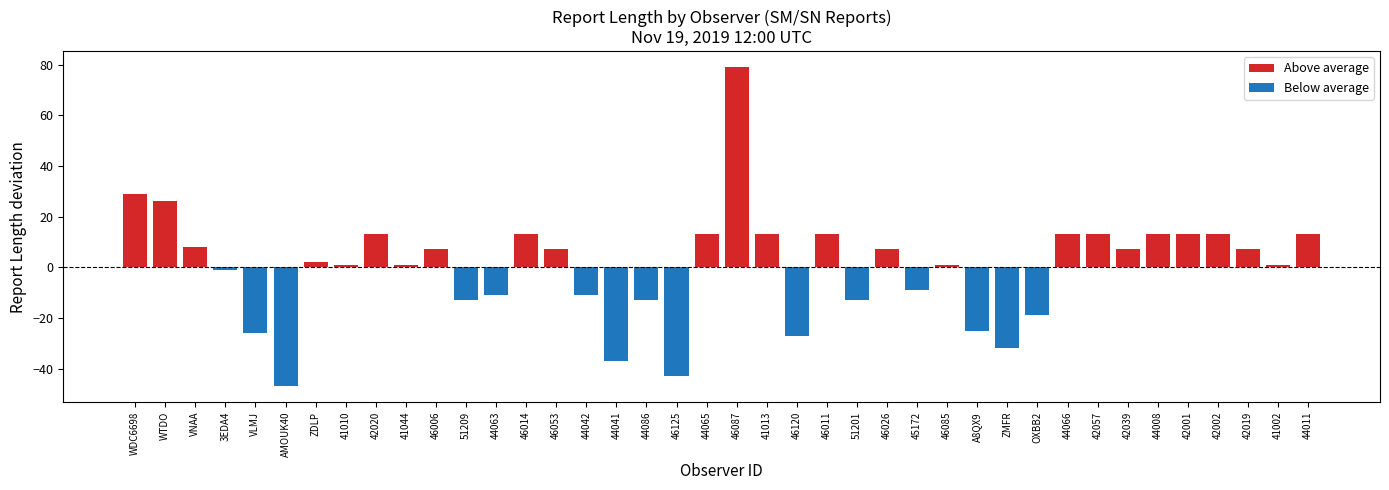

Where is Above average nearest to the value 40?

WDC6698